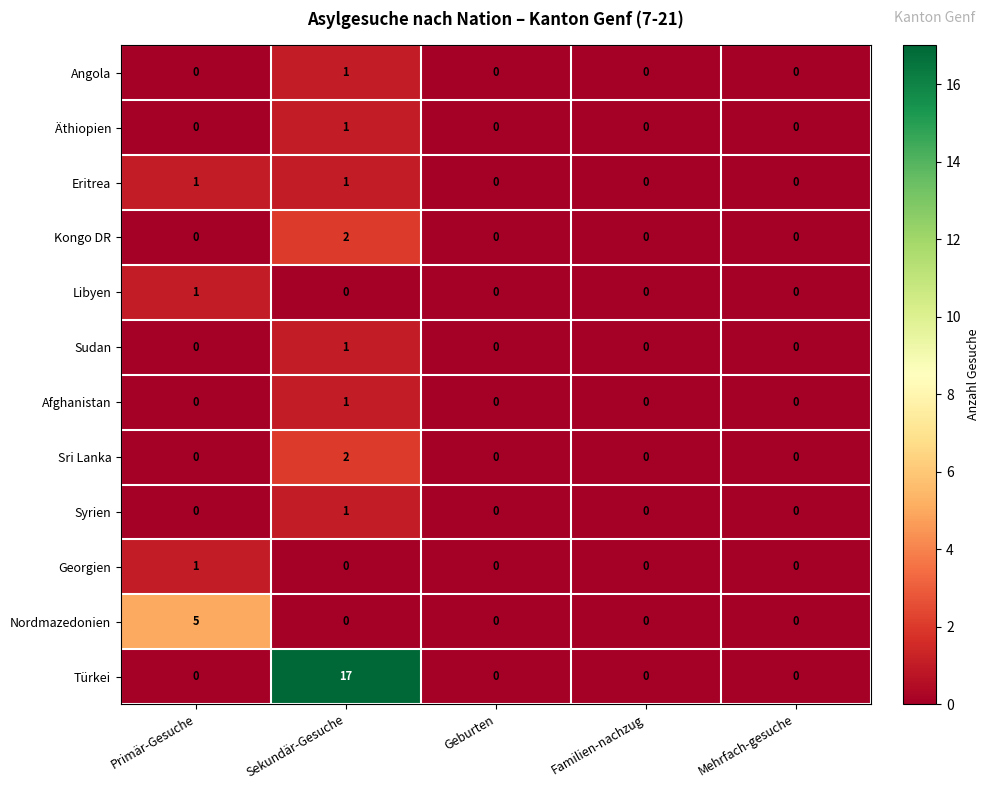

Between Sekundär-Gesuche and Mehrfach-gesuche, which series saw the biggest shift?

Türkei